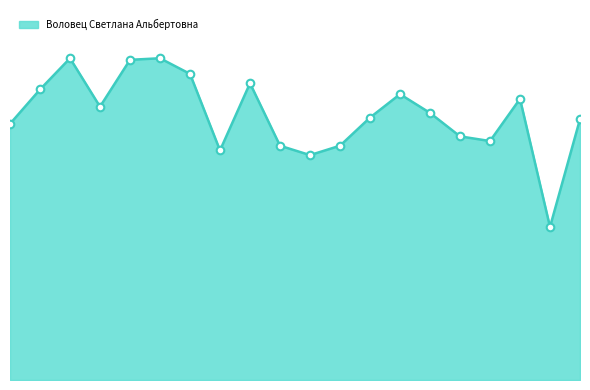

Is this an area chart (filled region under the line)?

Yes